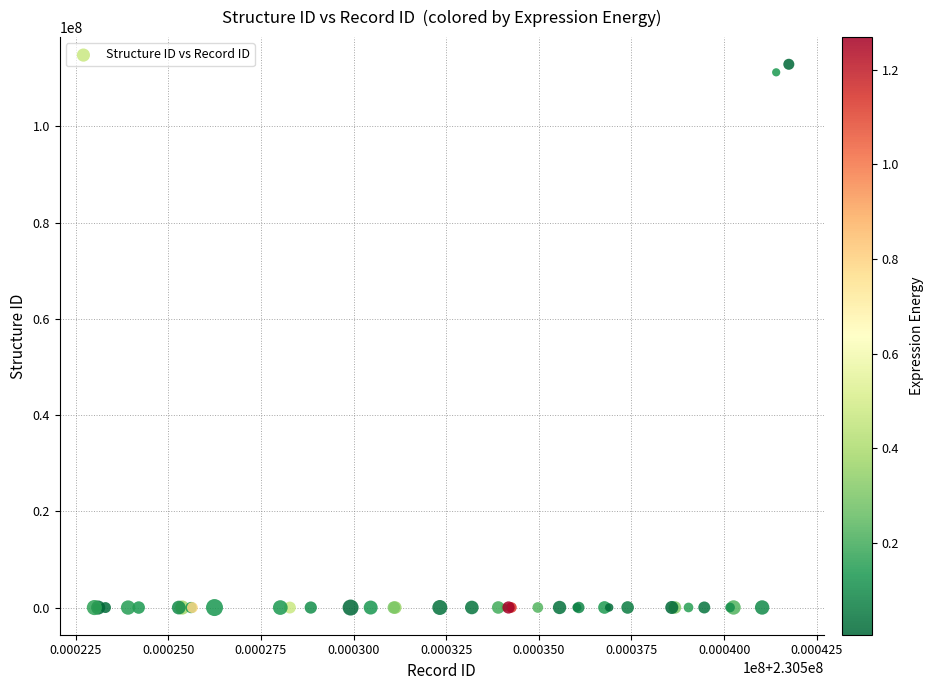

What Y value in the scatter plot is closest to 56446181?

111220688